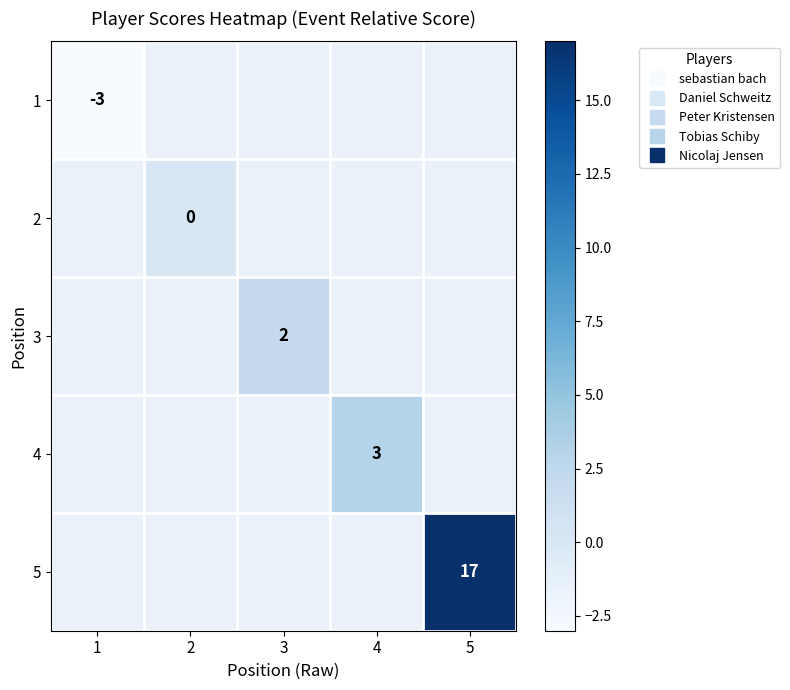

Is the value of 4 at 1 greater than the value of 1 at 4?

No